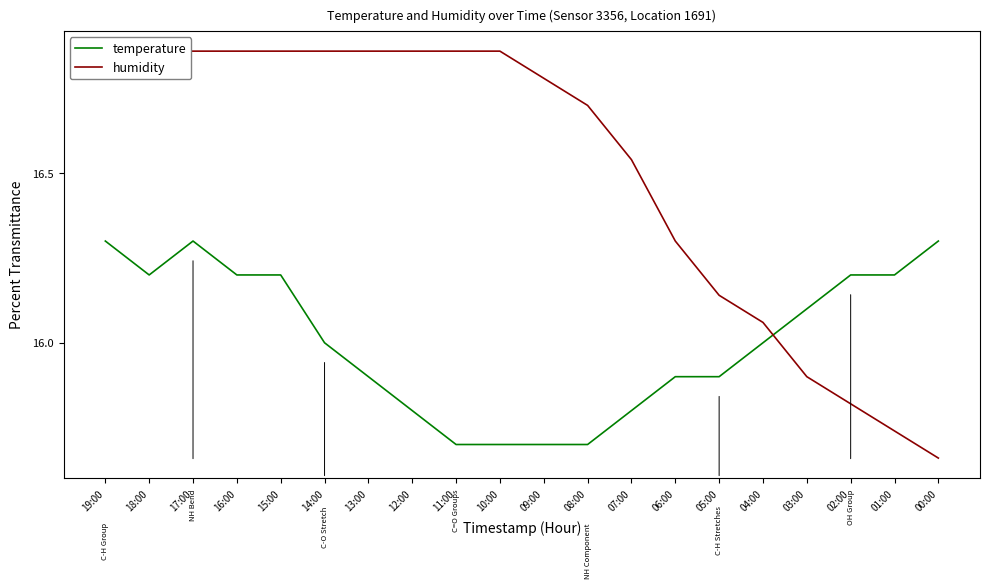

What is the spread (max minus min) of values at 08:00?

1.0